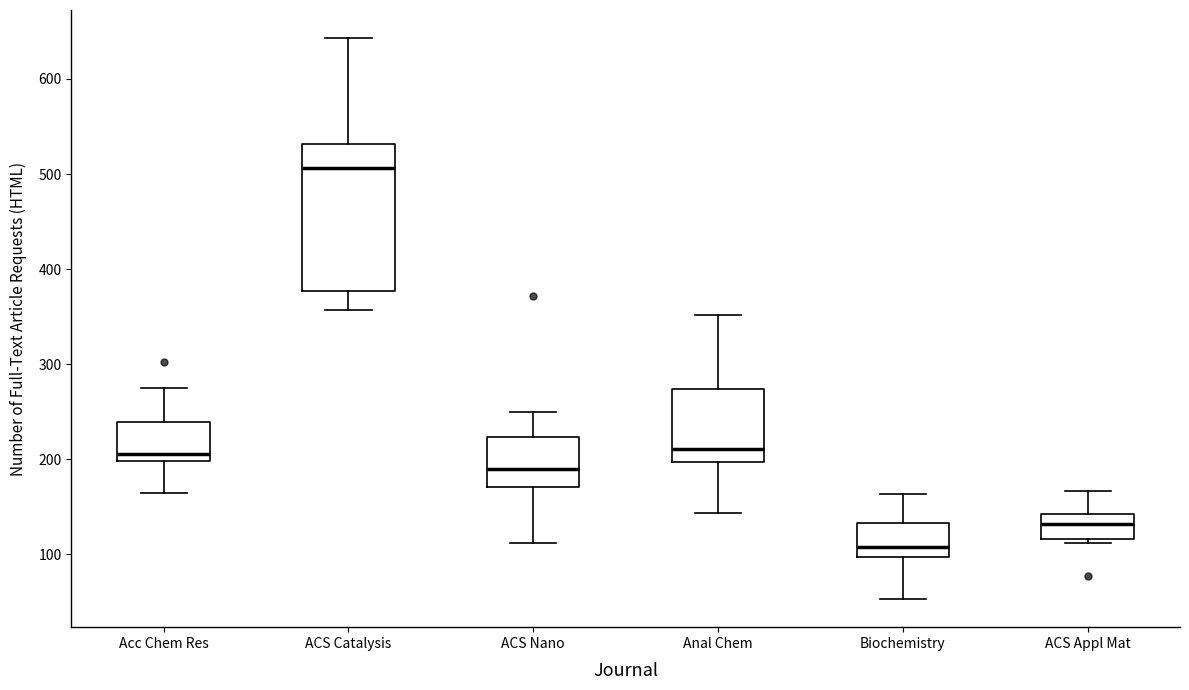

Which box has the highest median line?

ACS Catalysis